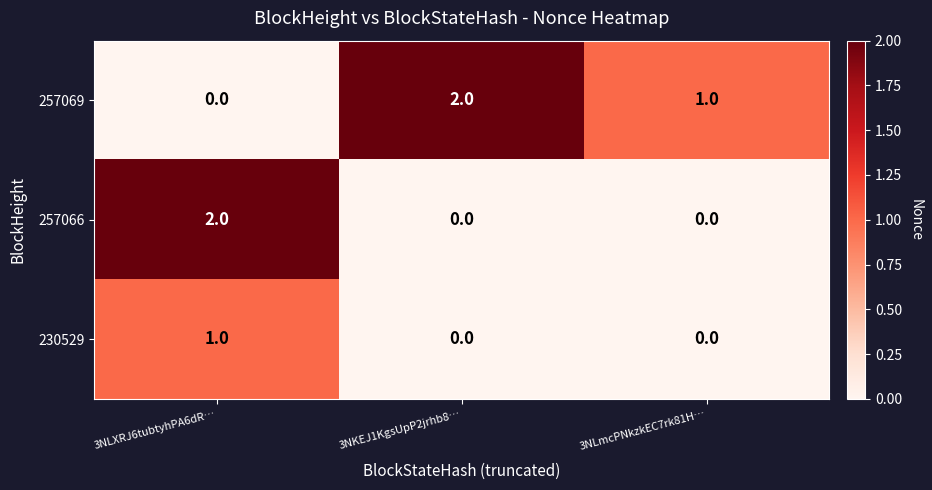

Which series changed the most between 3NLXRJ6tubtyhPA6dR… and 3NLmcPNkzkEC7rk81H…?

257066